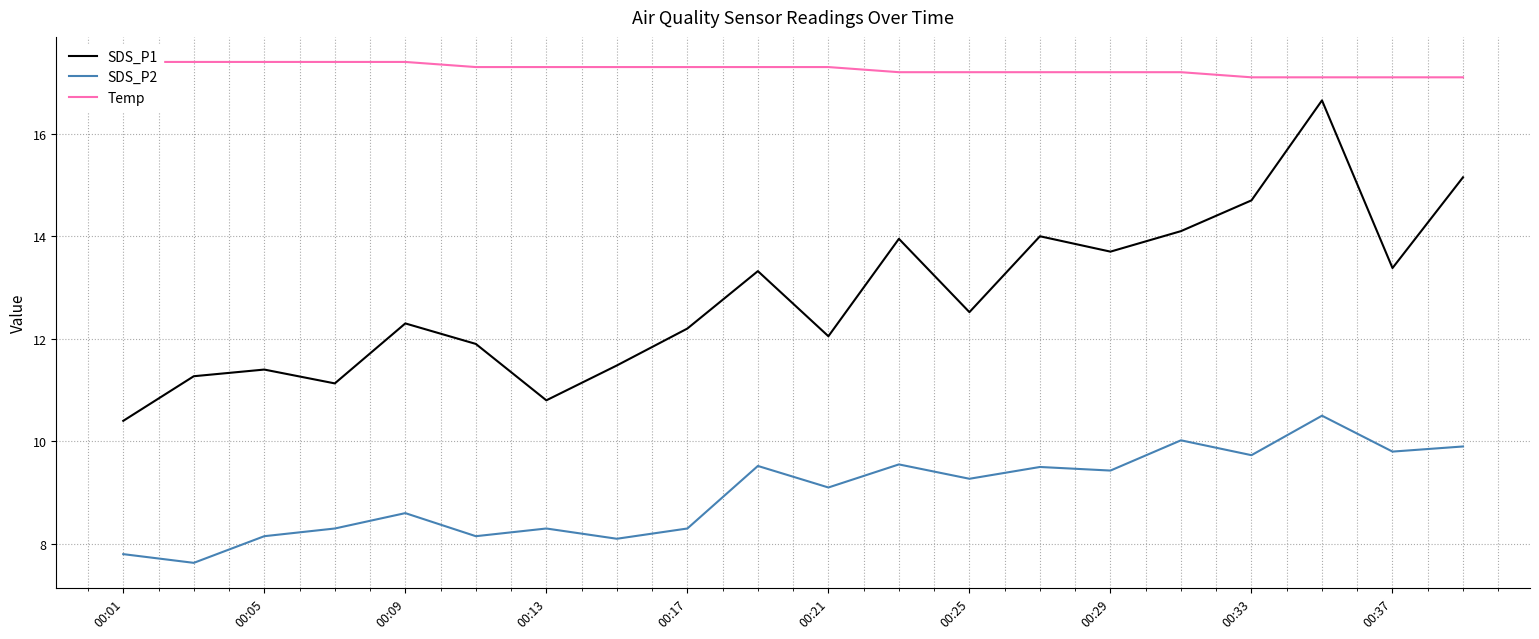

Read the SDS_P2 value at 00:05.

8.2